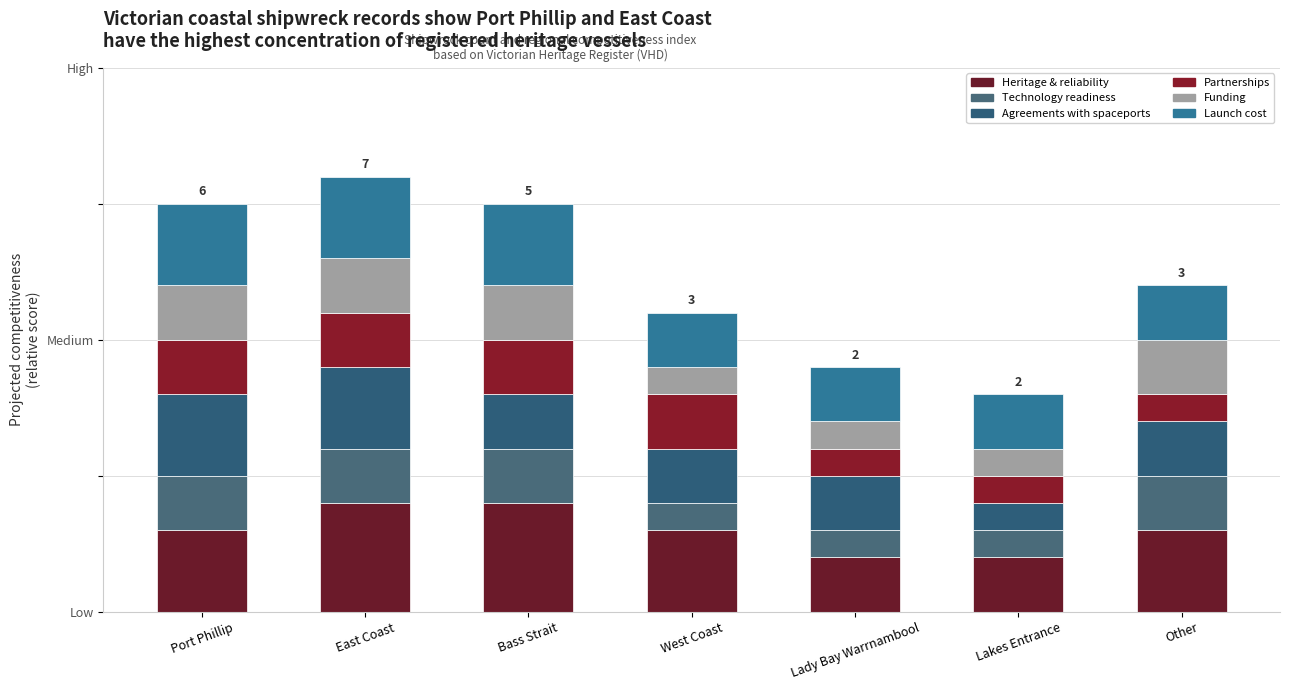

What is the approximate value of Partnerships at East Coast?

2